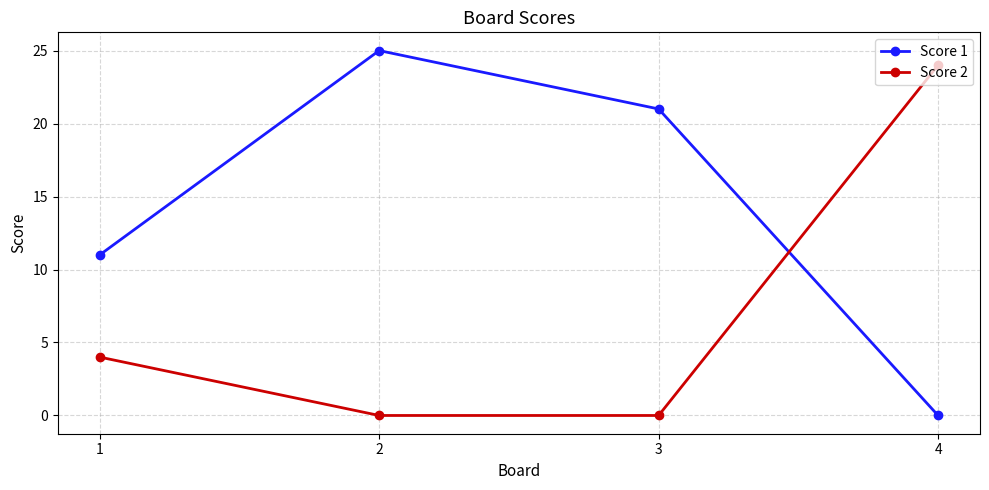

How many Score 2 values are between 0 and 24?

4